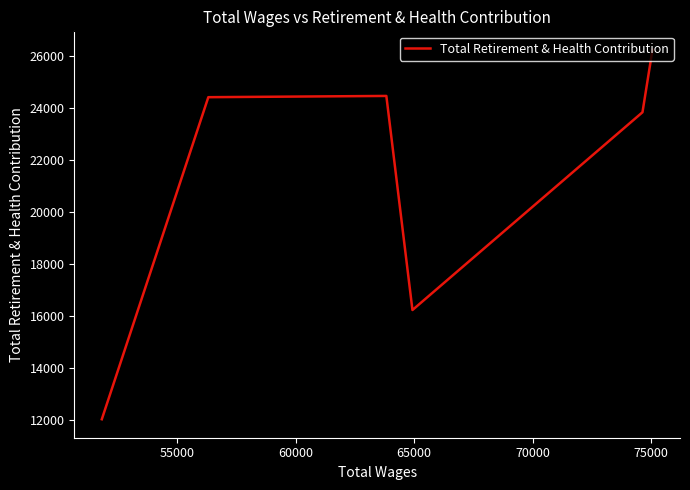

What is the maximum value shown in the chart?

26247